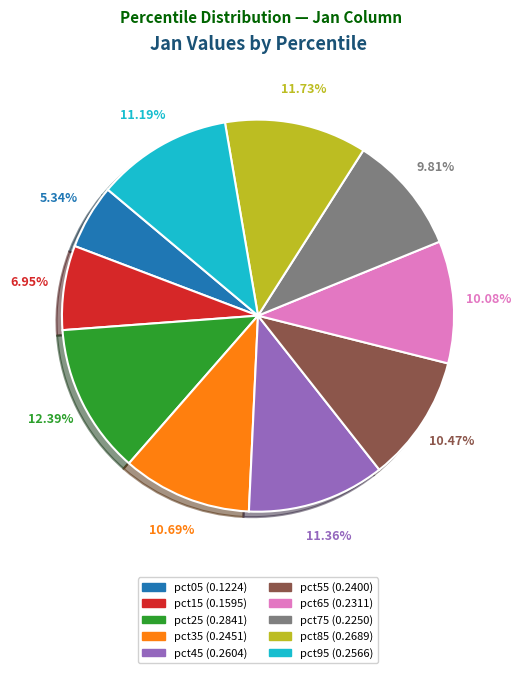

Which category has the smallest portion of the pie?

pct05